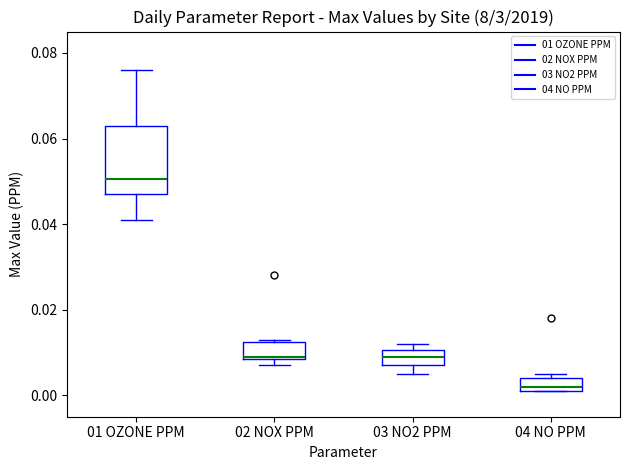

Where is the lower edge of the box for 04 NO PPM on the y-axis? The values are not printed on the chart, so give them approximately, as read against the axis.

0.002